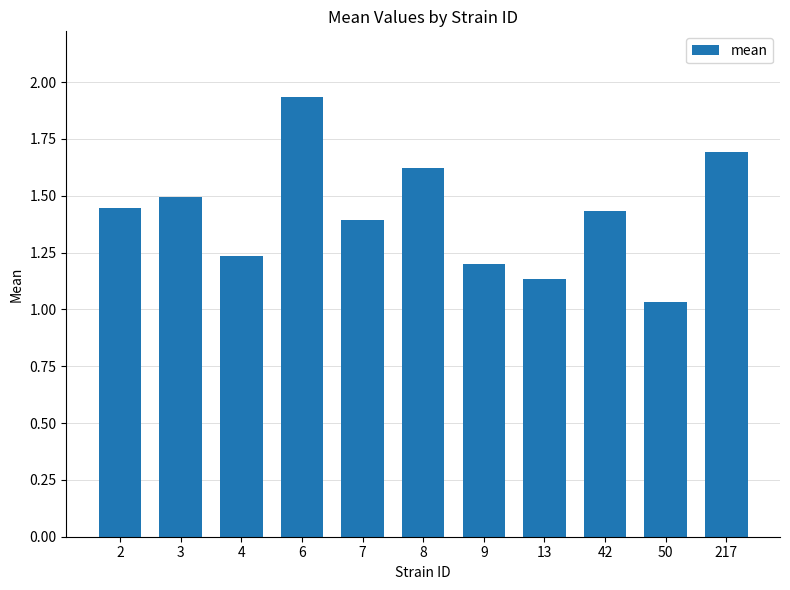

At which label is the value closest to 1?

50